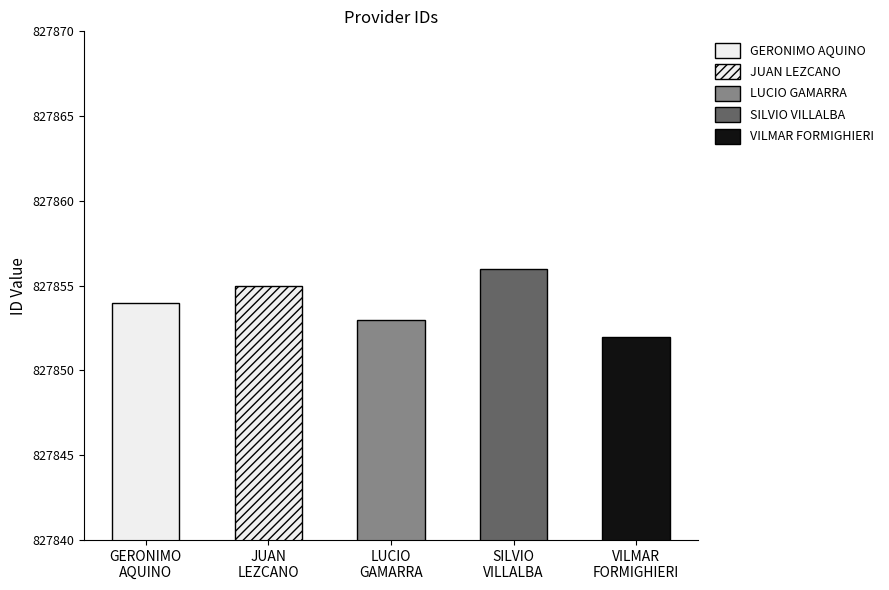

What is the difference between the maximum and minimum values?

4